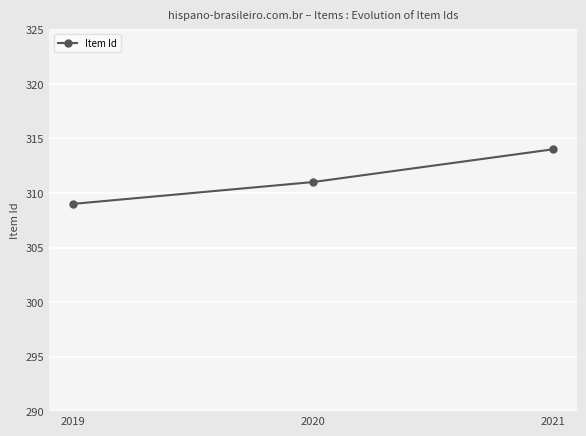

Rank the categories by value from lowest to highest.

2019, 2020, 2021